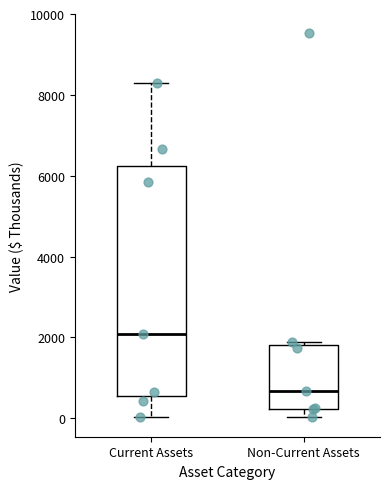

Reading left to right, read every box against the y-axis: the position of its median line, the range the box covers, and the ends of its whiskers. The values are not printed on the chart, so give them approximately, as read against the axis.

Current Assets: median 2000, box 600 to 6200, whiskers 0 to 8200
Non-Current Assets: median 600, box 200 to 1800, whiskers 0 to 1800 (just above the box's upper edge)